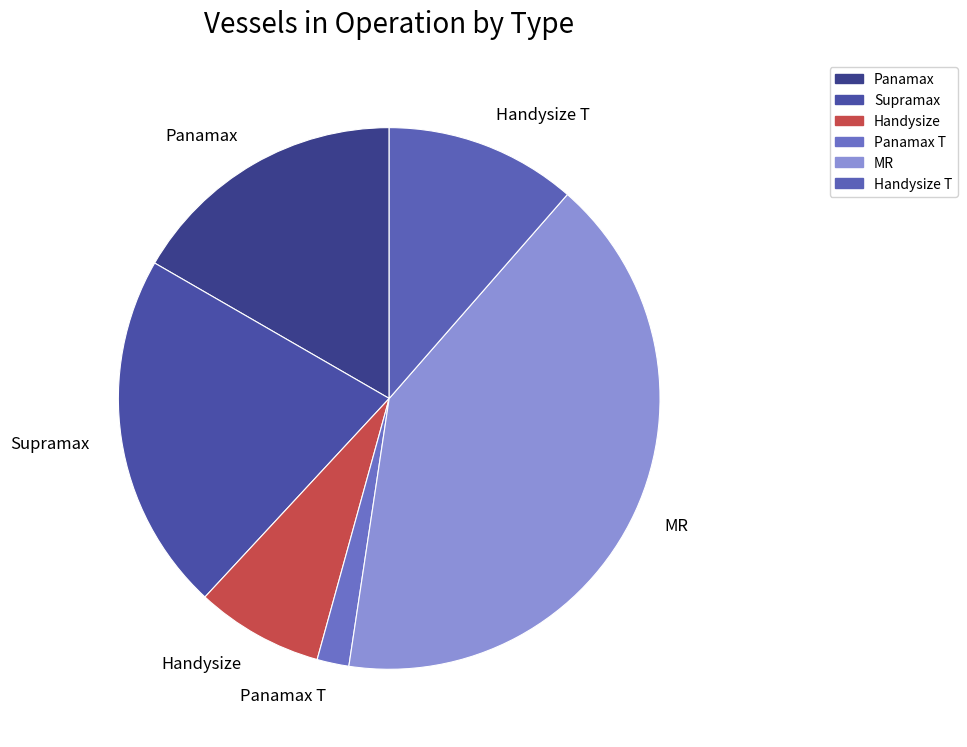

How many slices are in this pie chart?

6